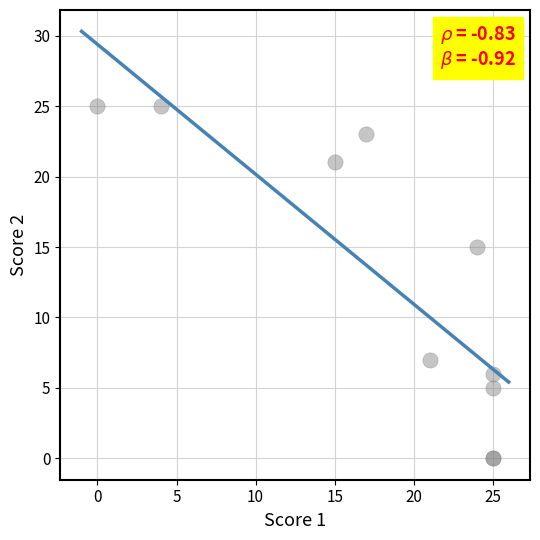

What Y value in the scatter plot is closest to 12?

15